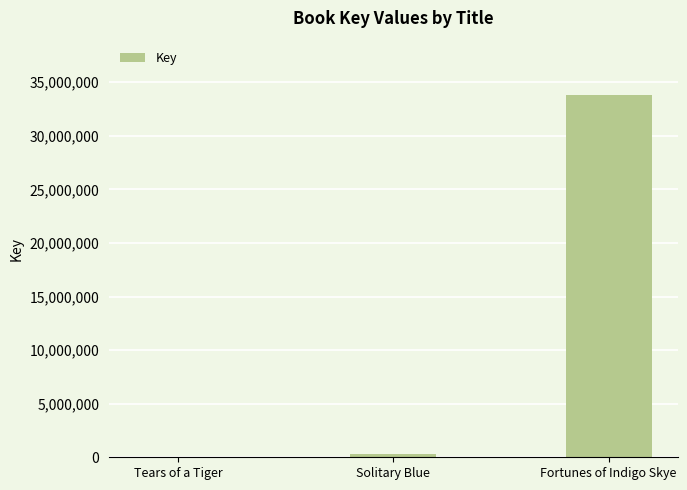

Are the bars horizontal?

No